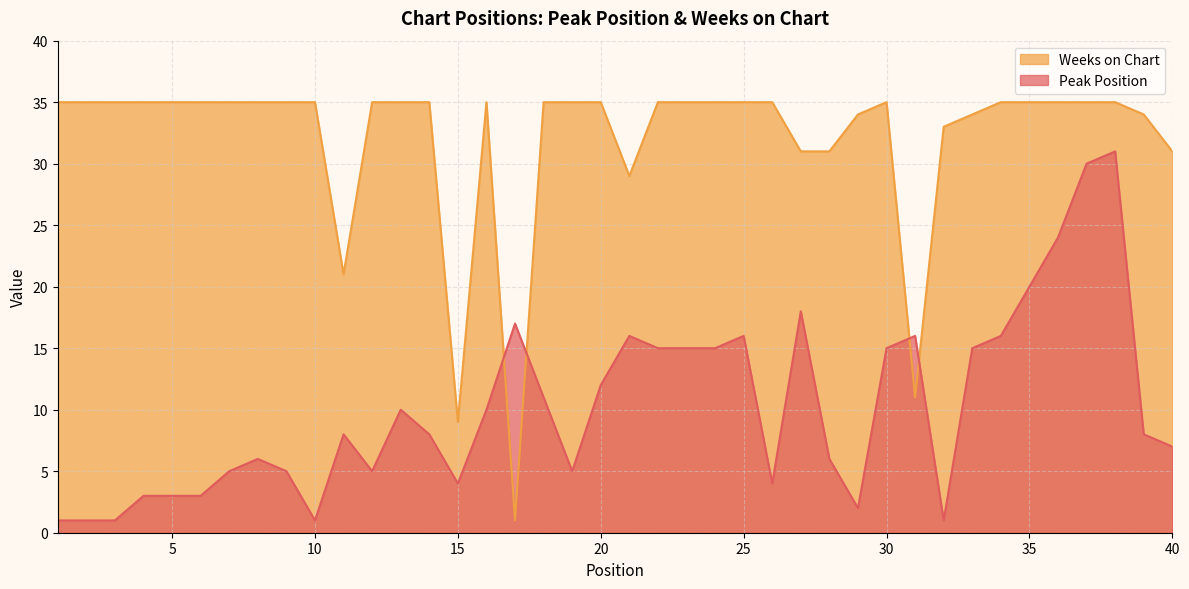

How many lines are shown in the chart?

2